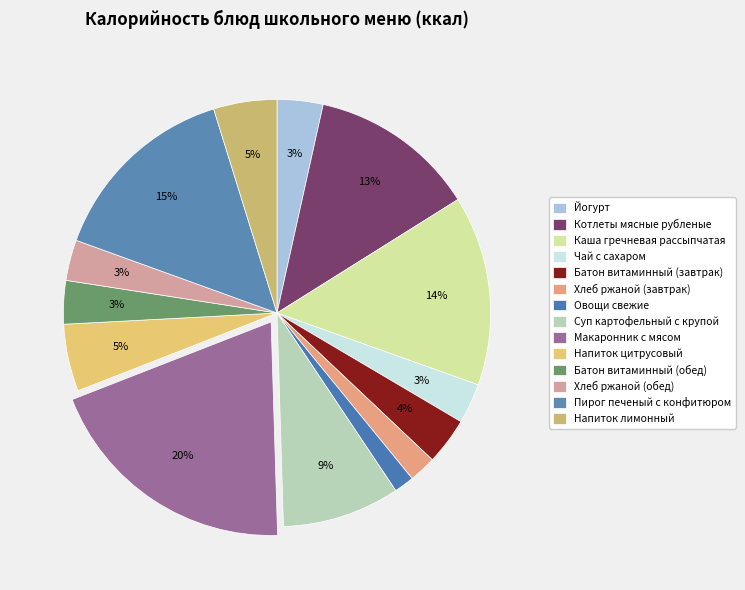

To the nearest percent, what is the difference between the largest and smallest slice percentages?

18%